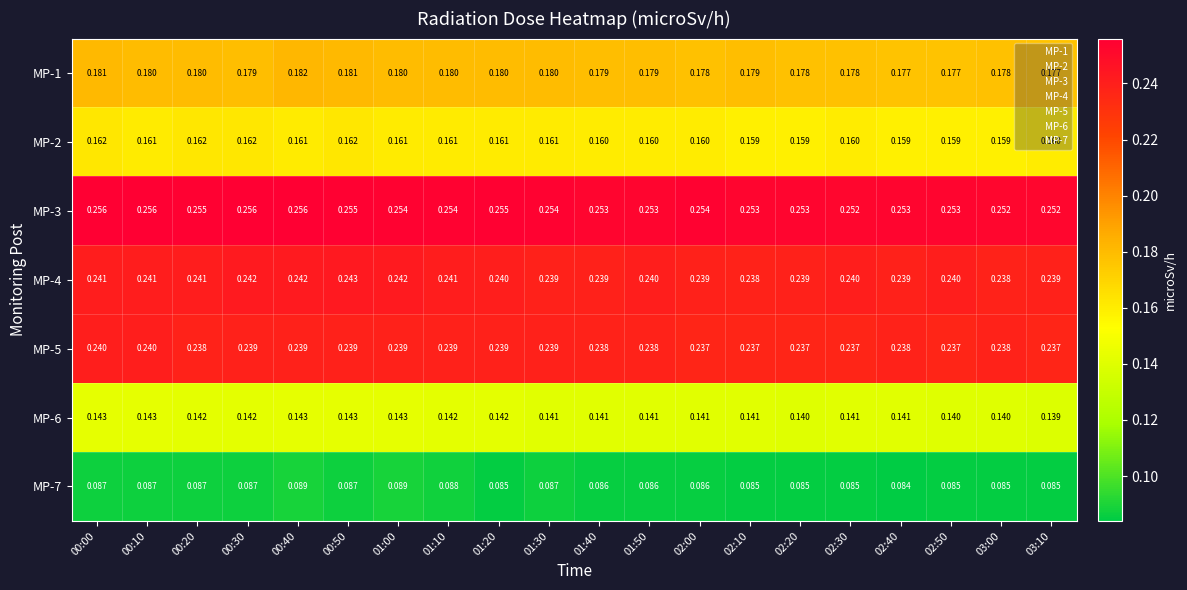

Is the value of MP-1 at 01:00 greater than the value of MP-7 at 02:50?

Yes